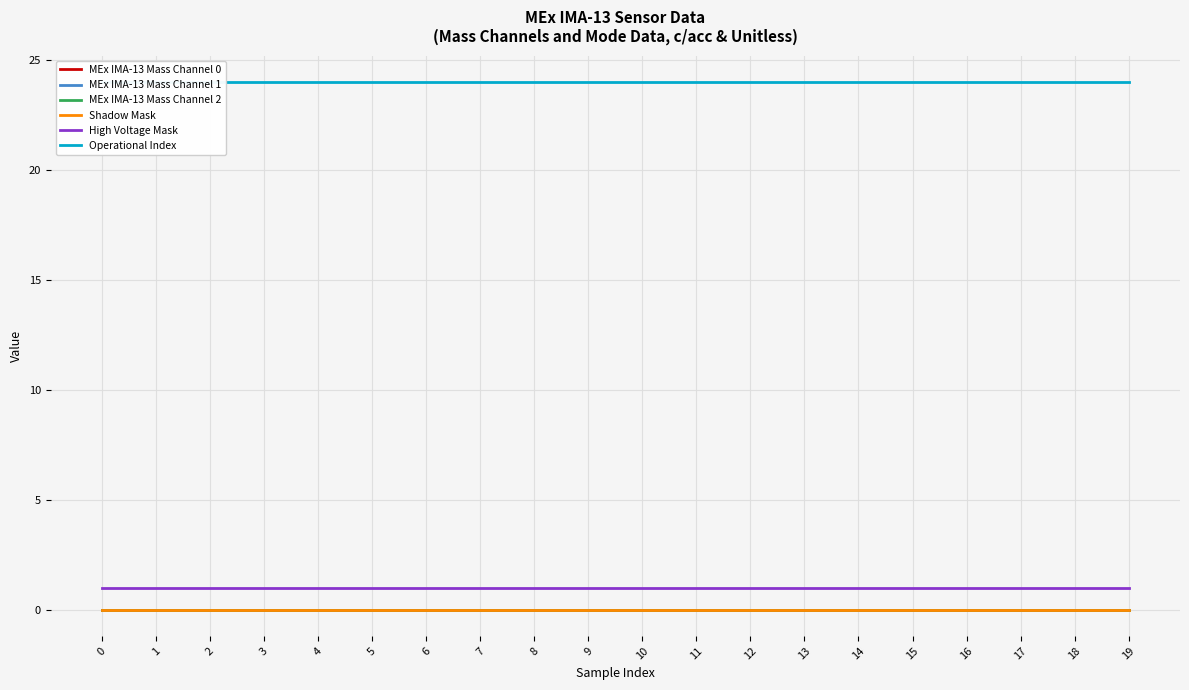

Reading left to right, list all the values displayed in this chart.

MEx IMA-13 Mass Channel 0: 0=0	1=0	2=0	3=0	4=0	5=0	6=0	7=0	8=0	9=0	10=0	11=0	12=0	13=0	14=0	15=0	16=0	17=0	18=0	19=0
MEx IMA-13 Mass Channel 1: 0=0	1=0	2=0	3=0	4=0	5=0	6=0	7=0	8=0	9=0	10=0	11=0	12=0	13=0	14=0	15=0	16=0	17=0	18=0	19=0
MEx IMA-13 Mass Channel 2: 0=0	1=0	2=0	3=0	4=0	5=0	6=0	7=0	8=0	9=0	10=0	11=0	12=0	13=0	14=0	15=0	16=0	17=0	18=0	19=0
Shadow Mask: 0=0	1=0	2=0	3=0	4=0	5=0	6=0	7=0	8=0	9=0	10=0	11=0	12=0	13=0	14=0	15=0	16=0	17=0	18=0	19=0
High Voltage Mask: 0=1	1=1	2=1	3=1	4=1	5=1	6=1	7=1	8=1	9=1	10=1	11=1	12=1	13=1	14=1	15=1	16=1	17=1	18=1	19=1
Operational Index: 0=24	1=24	2=24	3=24	4=24	5=24	6=24	7=24	8=24	9=24	10=24	11=24	12=24	13=24	14=24	15=24	16=24	17=24	18=24	19=24